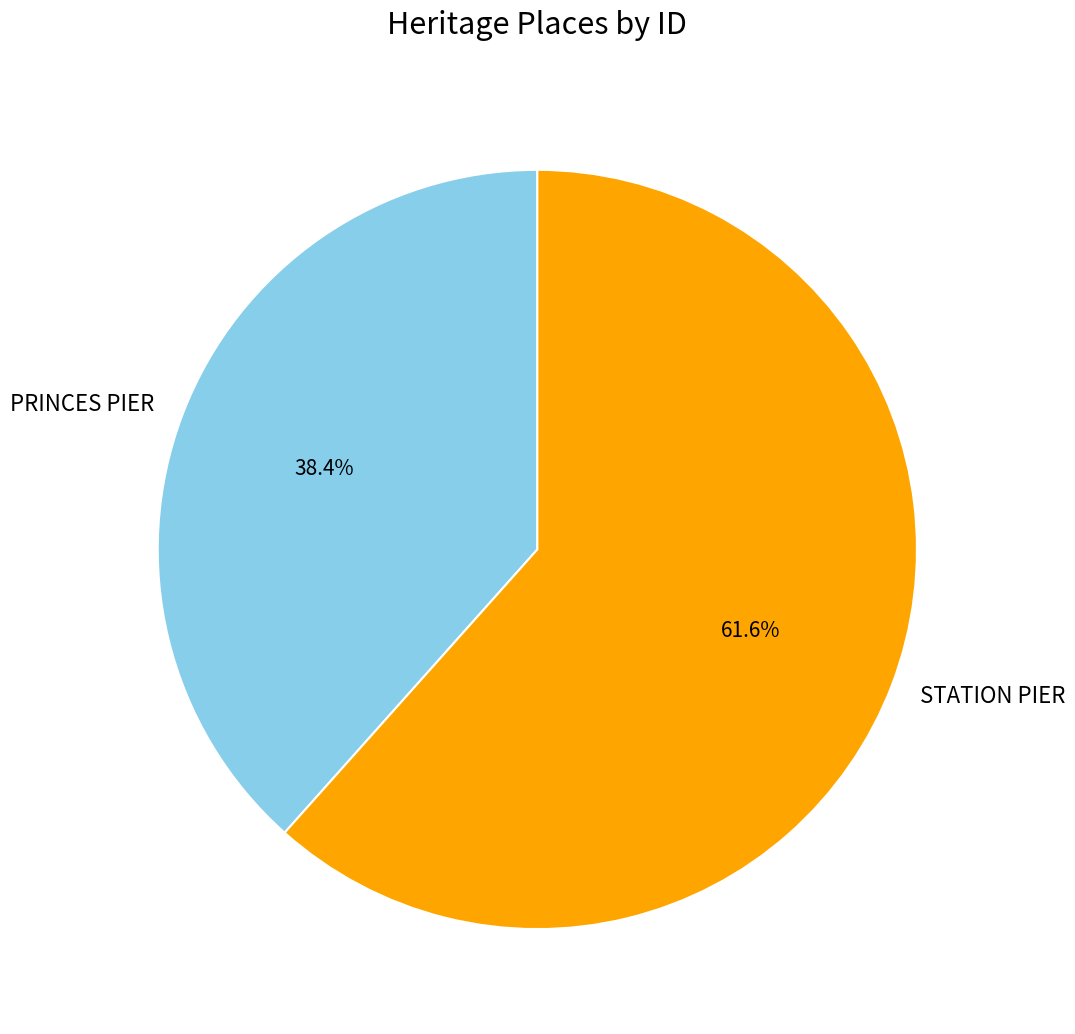

Which slice is the smallest?

PRINCES PIER